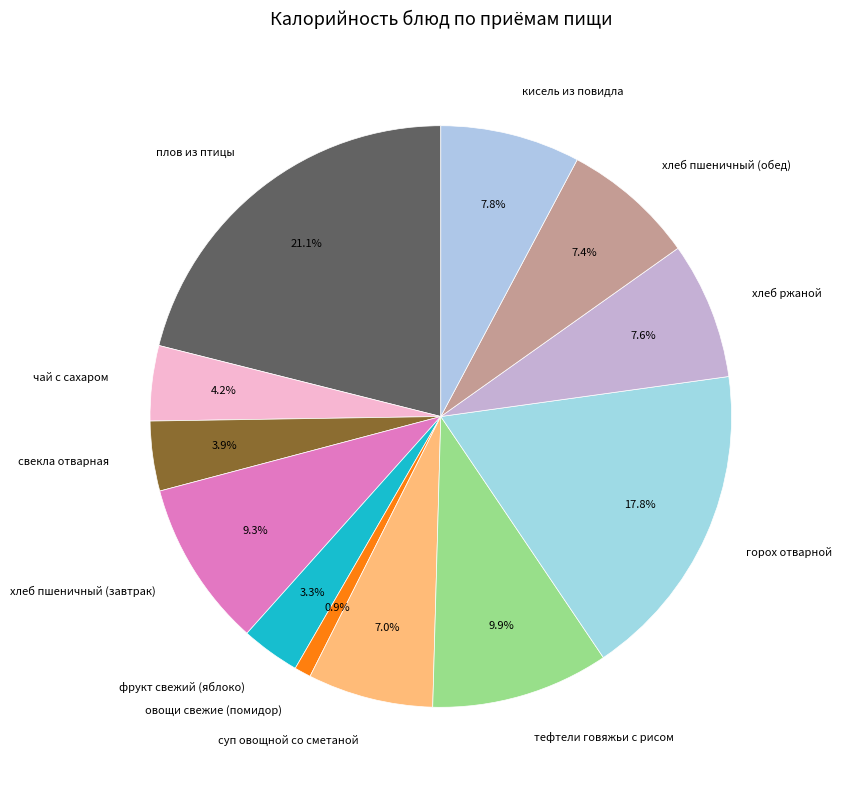

To the nearest percent, what is the difference between the largest and smallest slice percentages?

20%